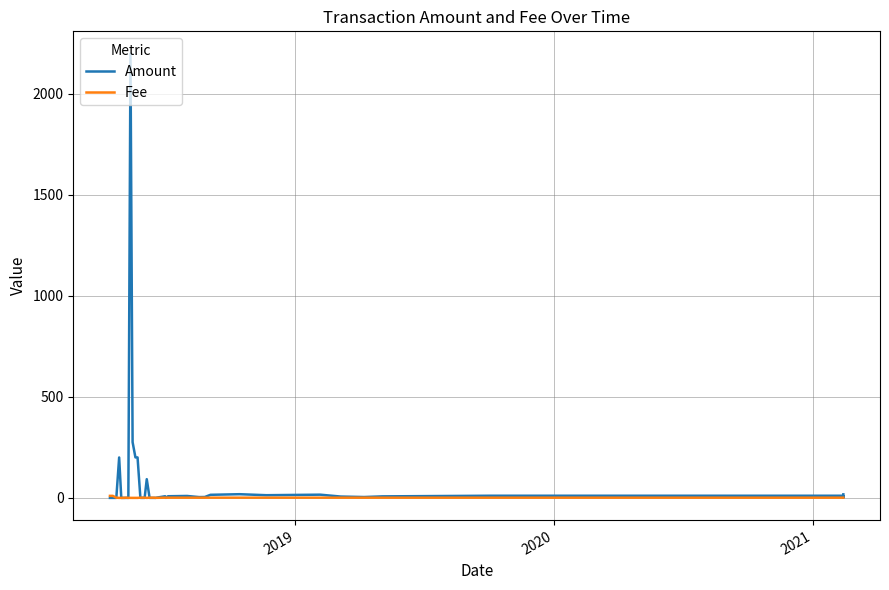

True or false: Fee has a value of 0.5 at 39.

False